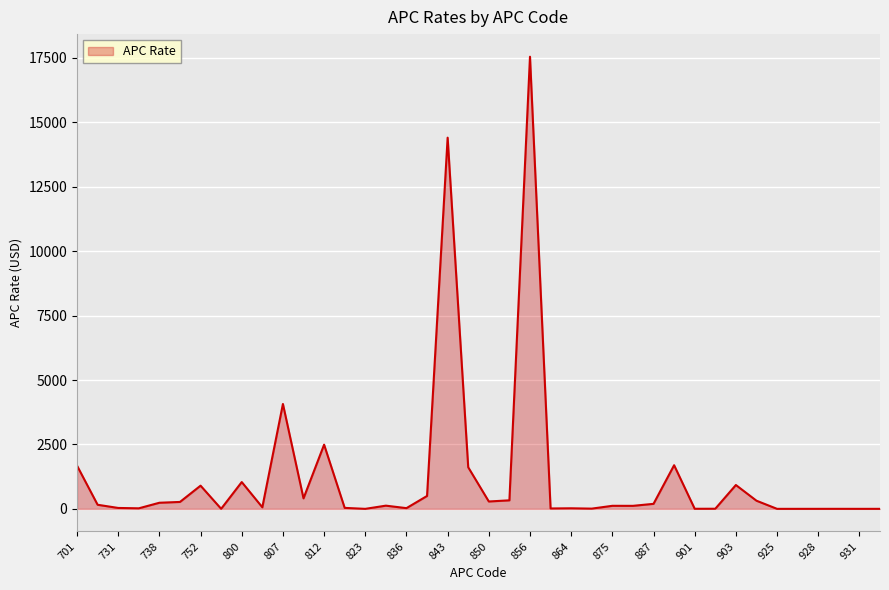

What is the difference between the maximum and minimum values?

17545.5